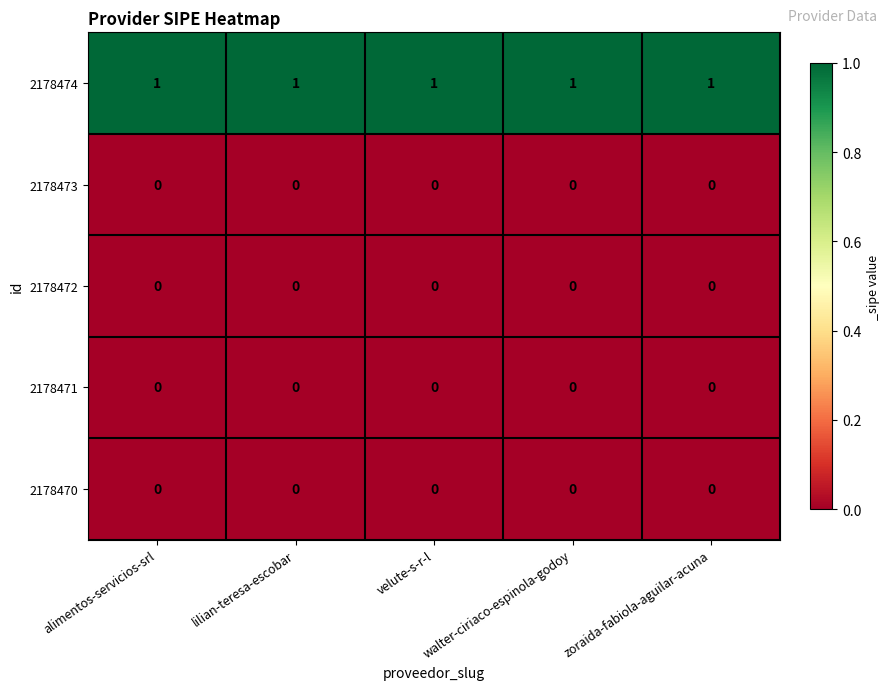

Is the value of 2178472 at zoraida-fabiola-aguilar-acuna greater than the value of 2178474 at walter-ciriaco-espinola-godoy?

No